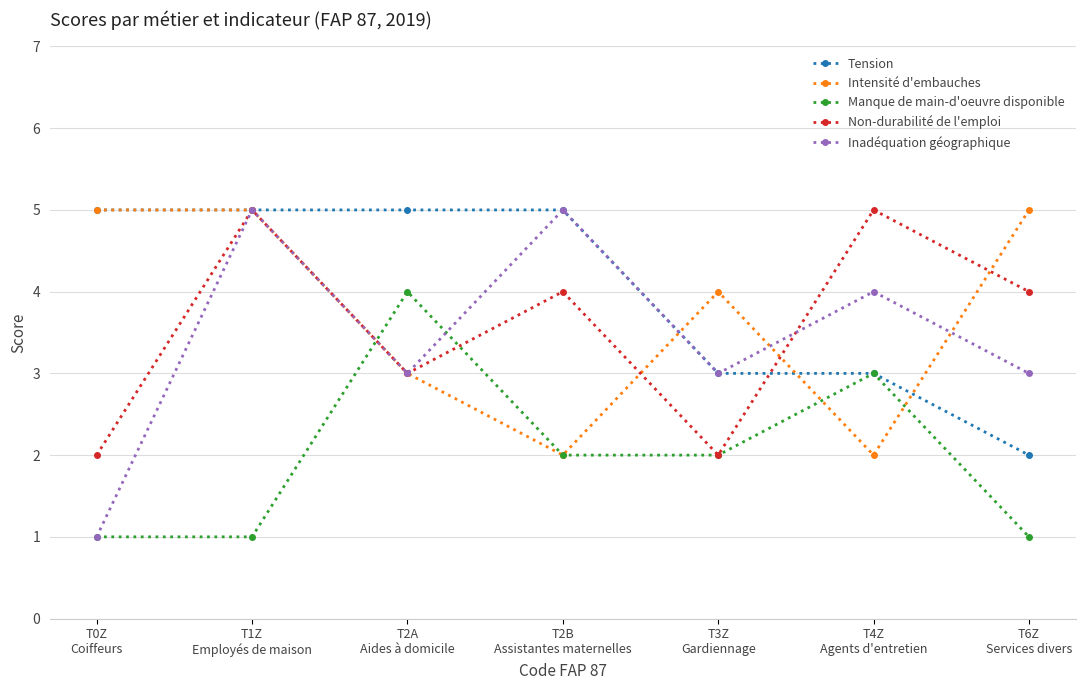

What is the maximum value for Manque de main-d'oeuvre disponible?

4